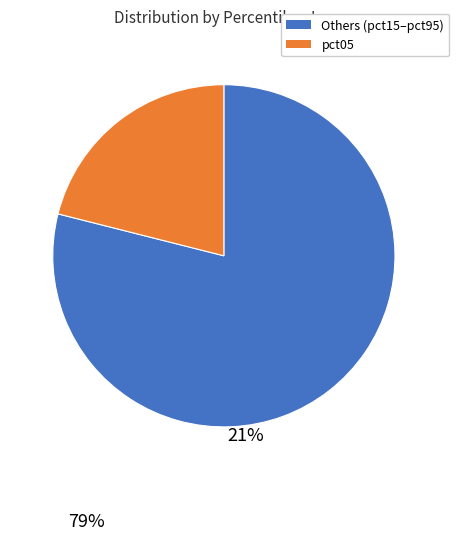

Is there any slice that represents more than half of the pie?

Yes